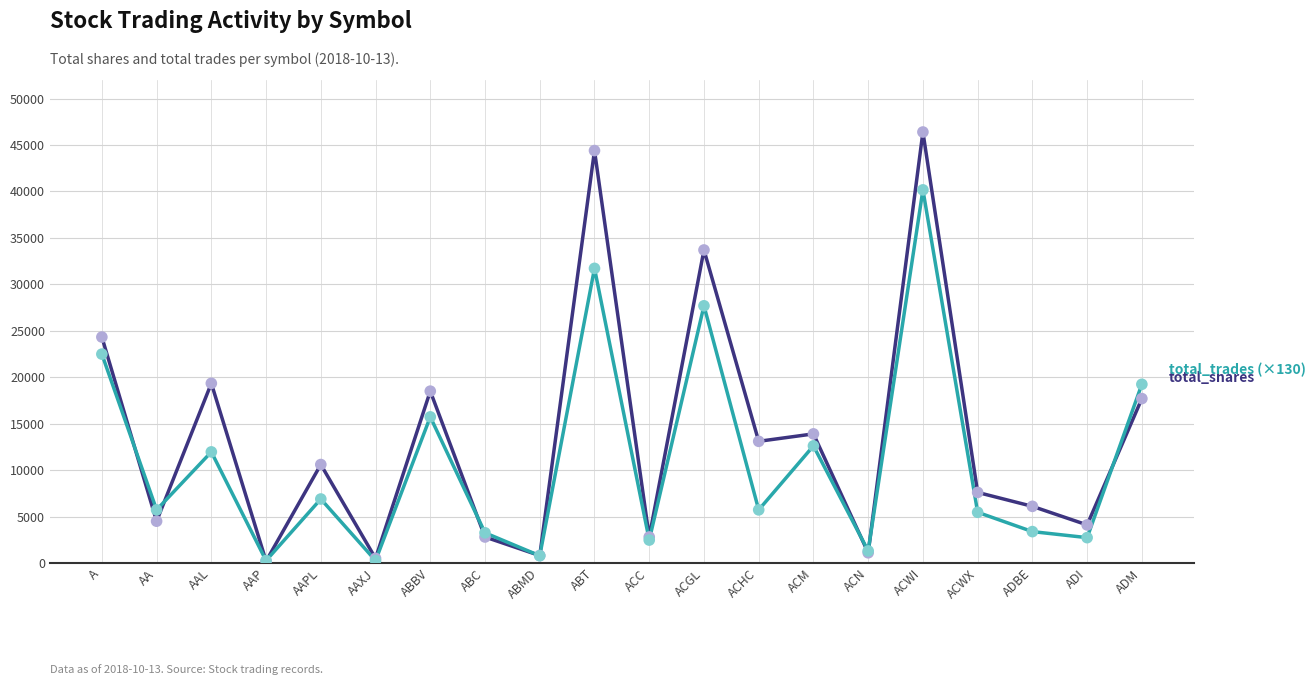

At which category is the sum across all series the highest?

ACWI